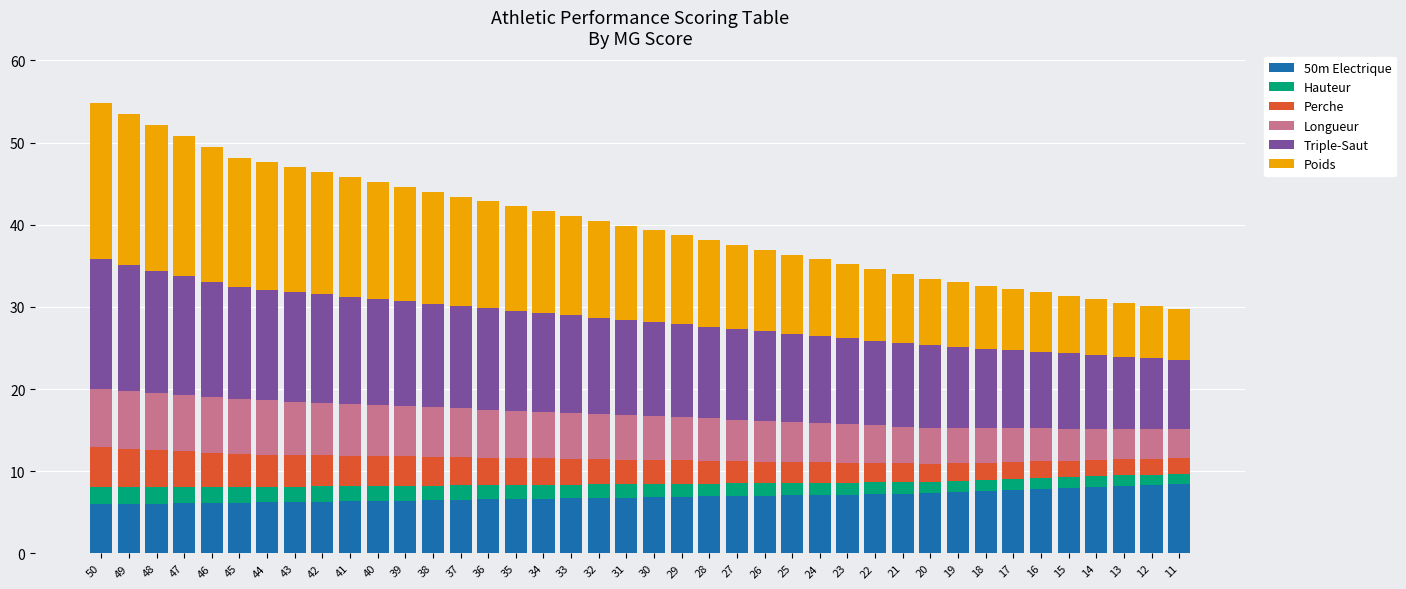

What is the total value across all series at 30?

39.3